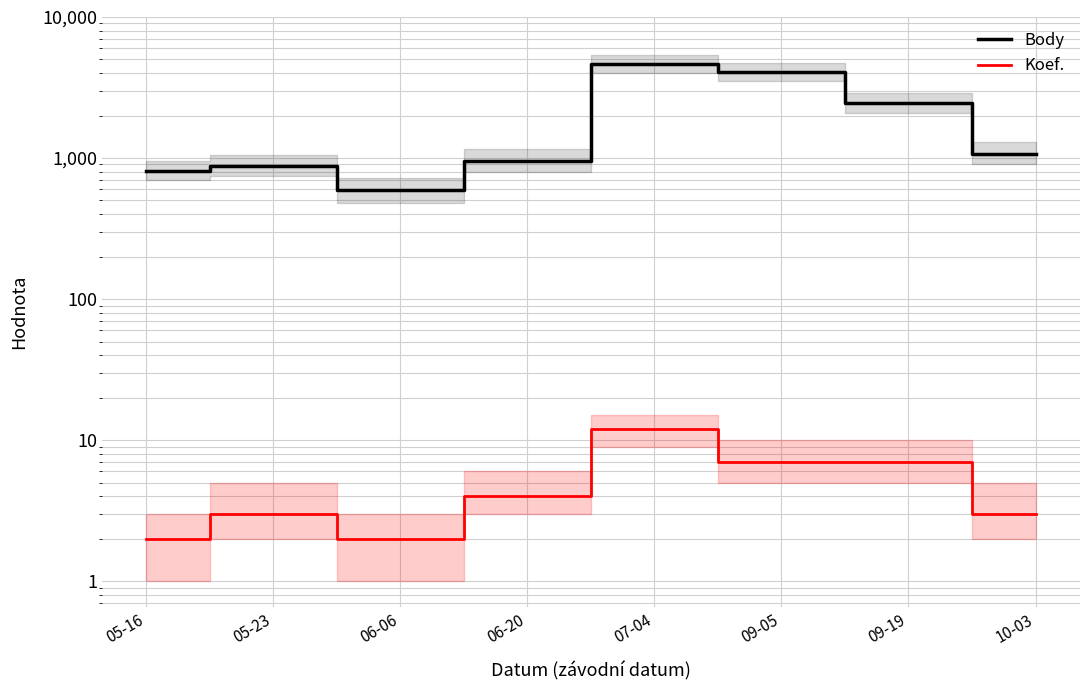

Does the chart display data point markers on the line(s)?

No